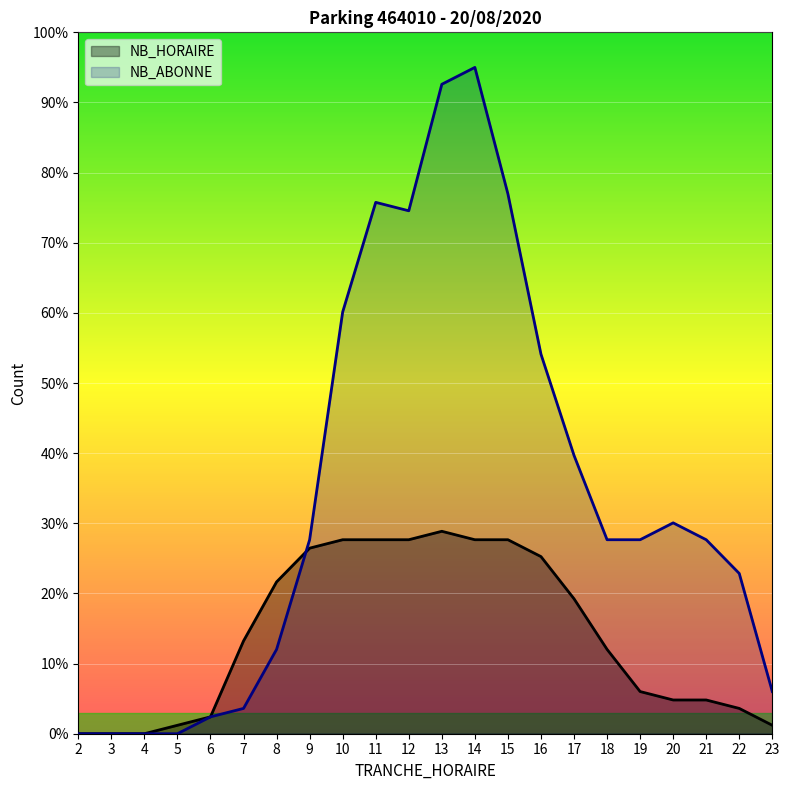

The value of NB_ABONNE at 12 is 27.0. True or false?

False